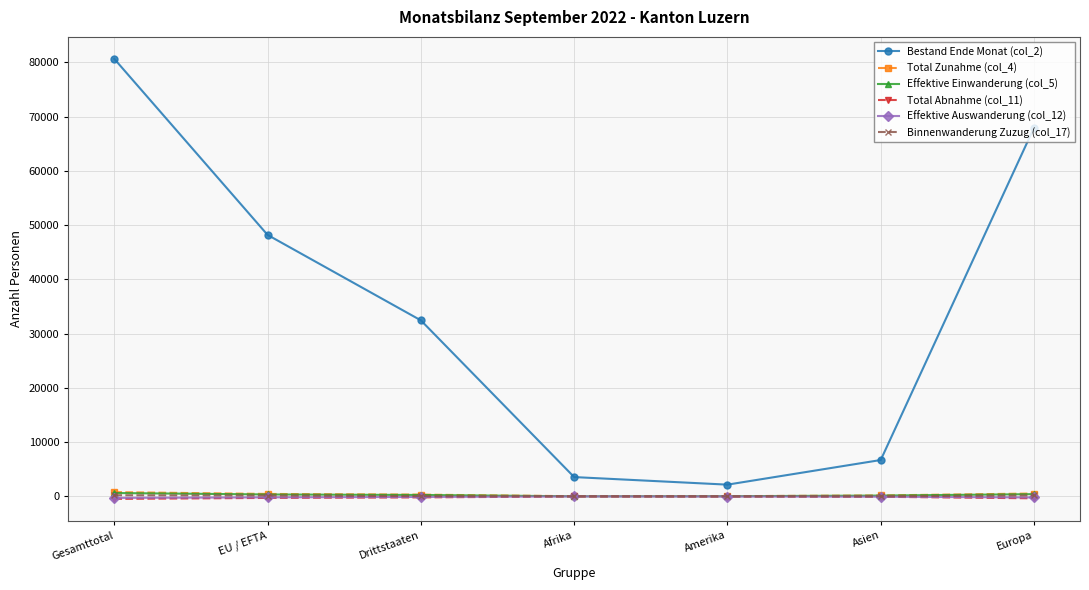

True or false: Total Abnahme (col_11) has a value of -11 at Afrika.

True